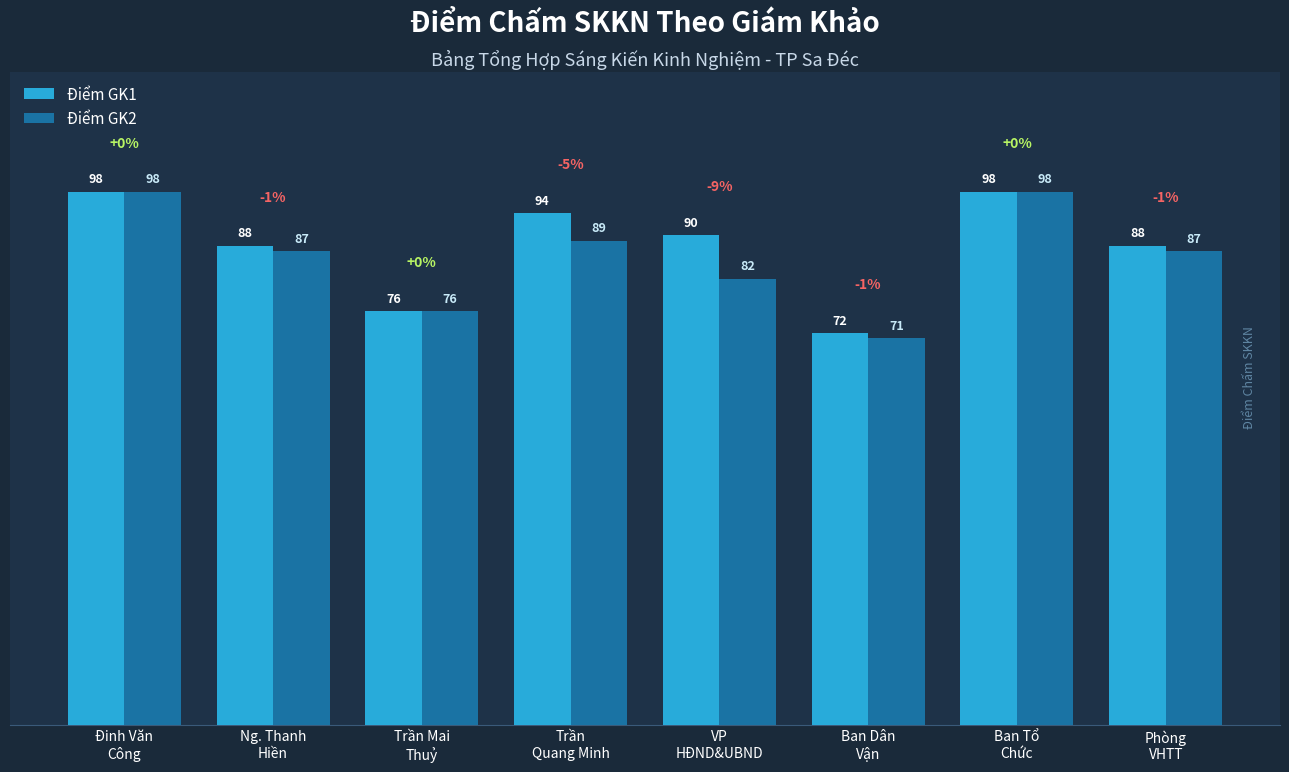

At Trần
Quang Minh, list the series in order from smallest to largest.

Điểm GK2, Điểm GK1